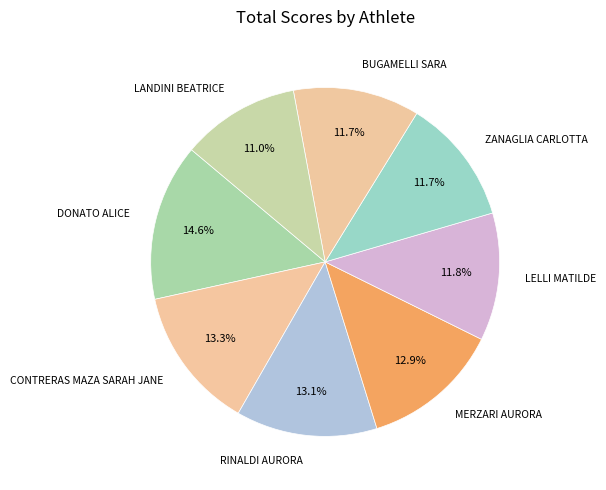

Do LANDINI BEATRICE and MERZARI AURORA together represent more than half of the pie?

No